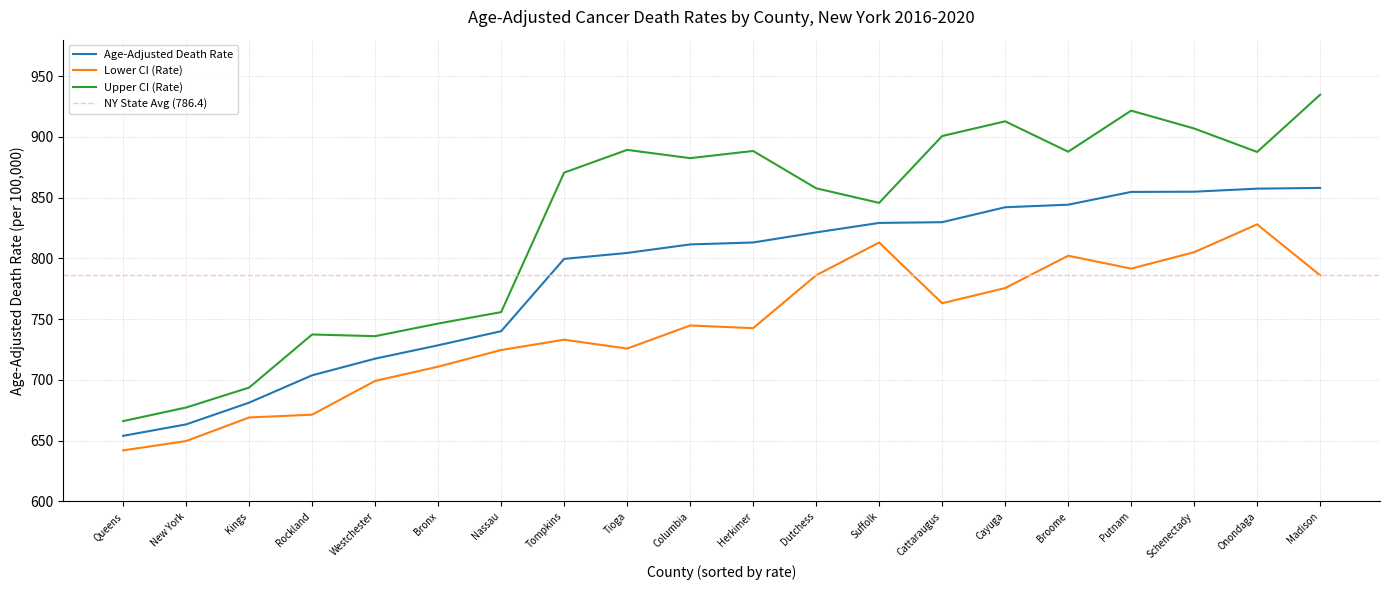

What is the difference between the second highest and minimum values in the Lower CI (Rate) series?

171.1